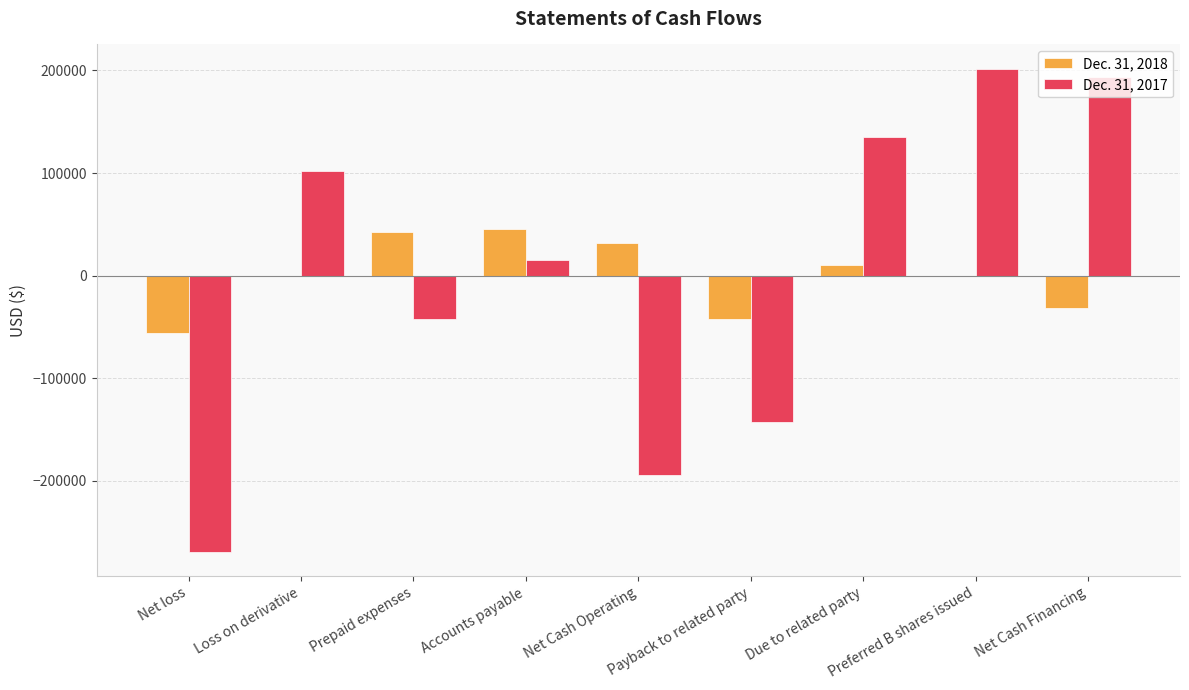

How many data points does each series have?

9